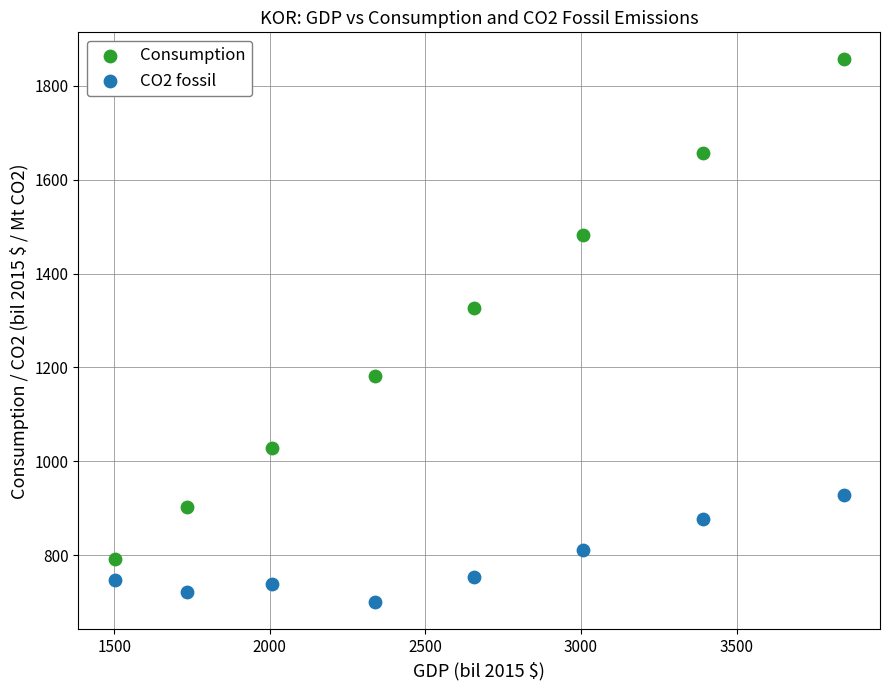

Across all data points, what is the range of X values (max minus min)?

2342.0